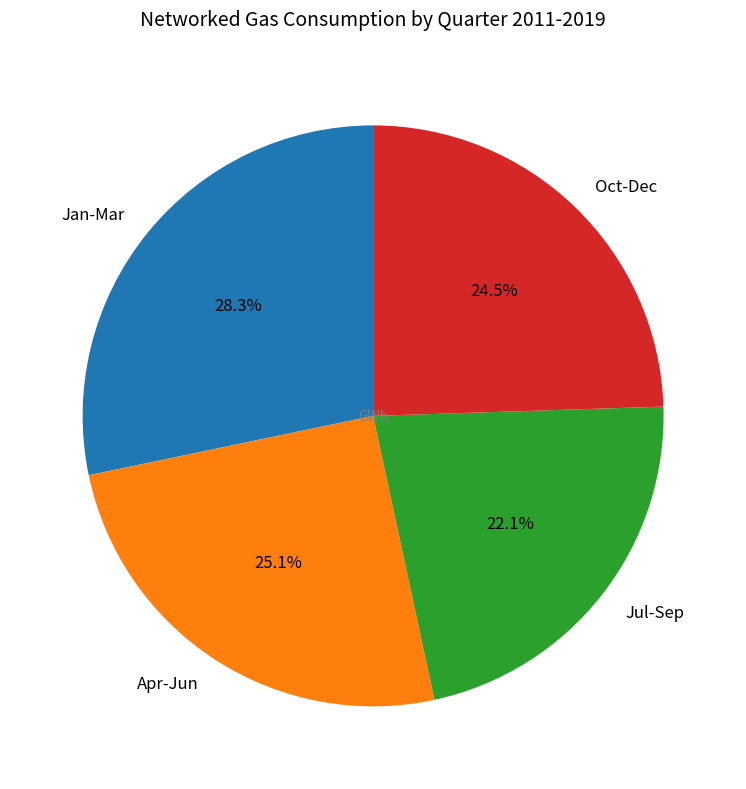

Does Apr-Jun represent more than half of the total?

No